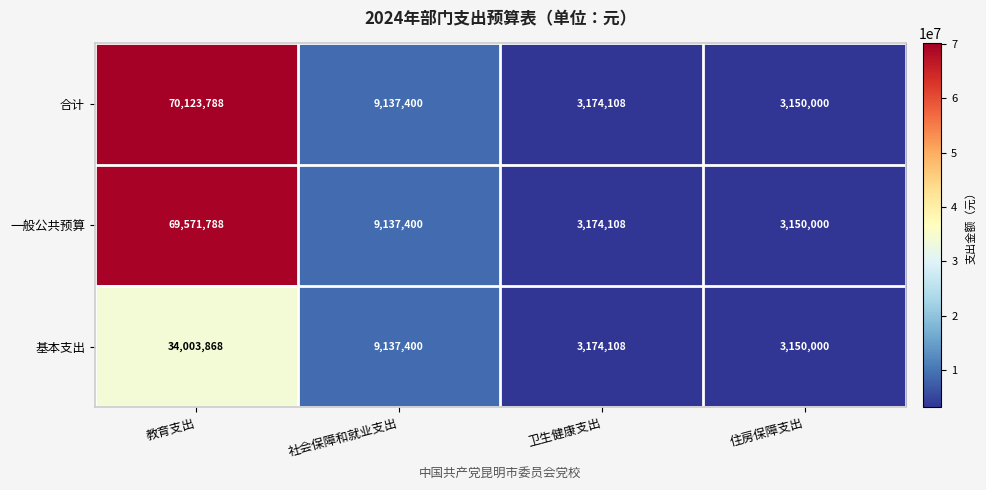

The value of 基本支出 at 卫生健康支出 is 3174108. True or false?

True